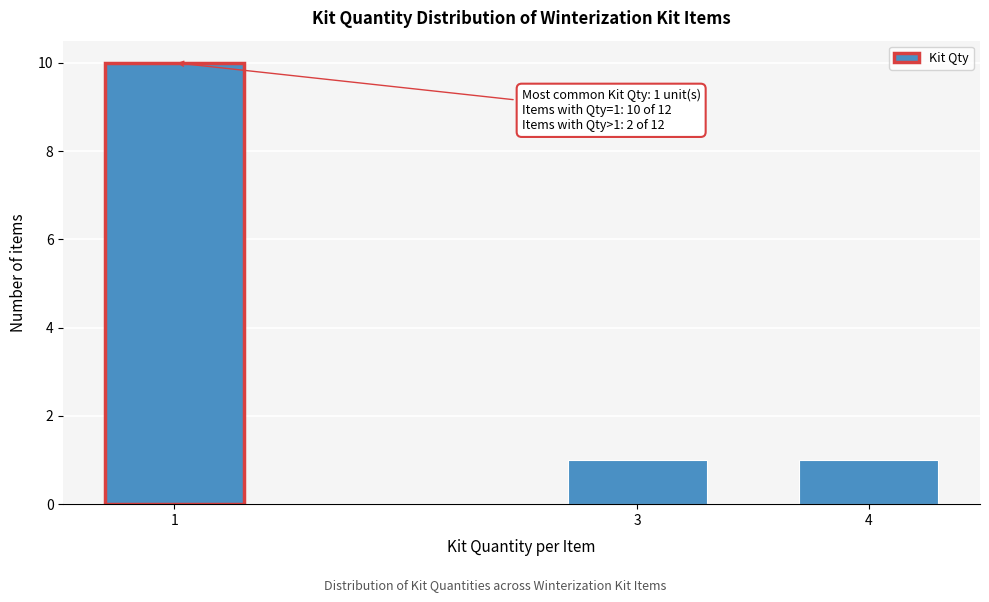

Reading left to right, what are all the values shown in this chart?

1=10	3=1	4=1